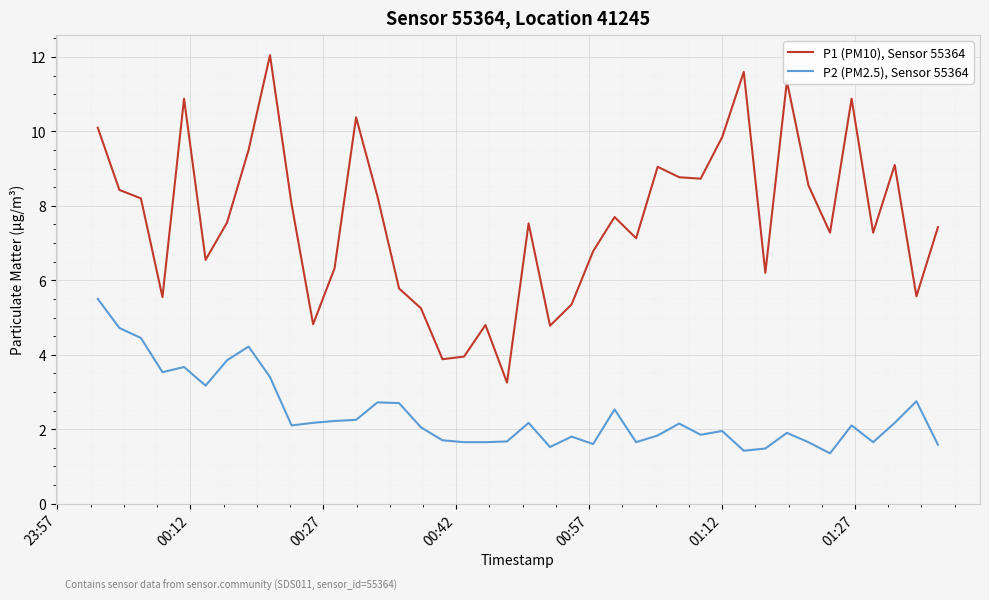

List the series in order of their overall mean, highest first.

P1 (PM10), Sensor 55364, P2 (PM2.5), Sensor 55364